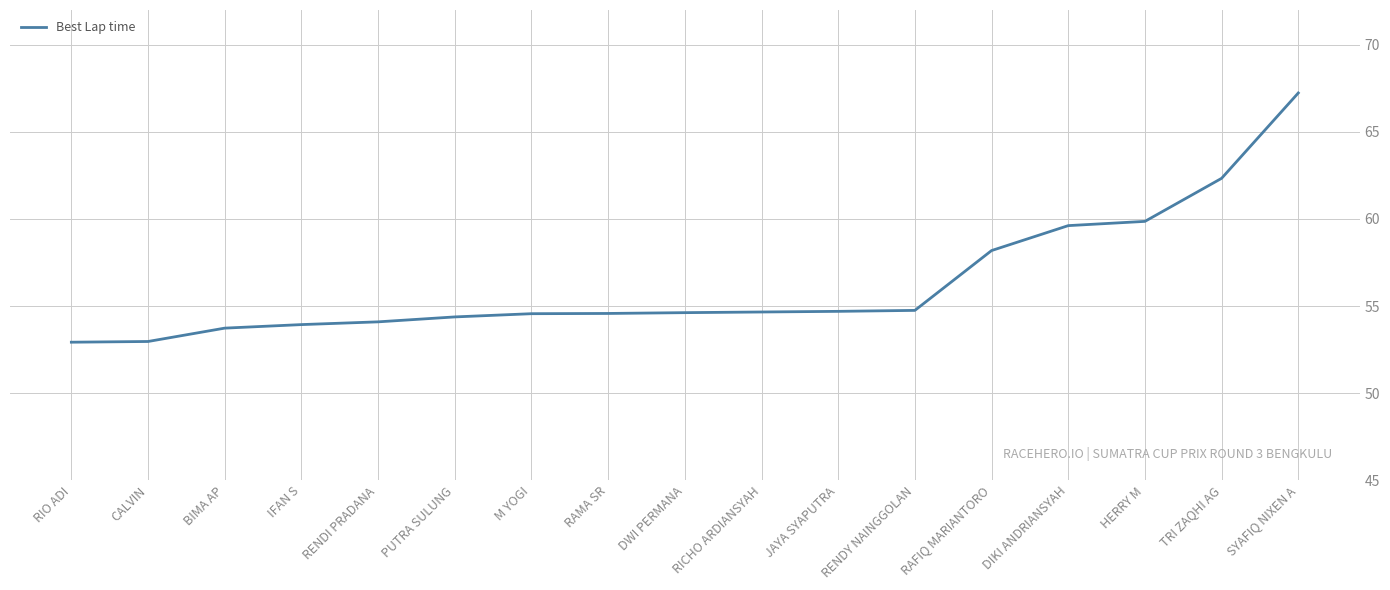

What is the approximate value at RAFIQ MARIANTORO?

58.2